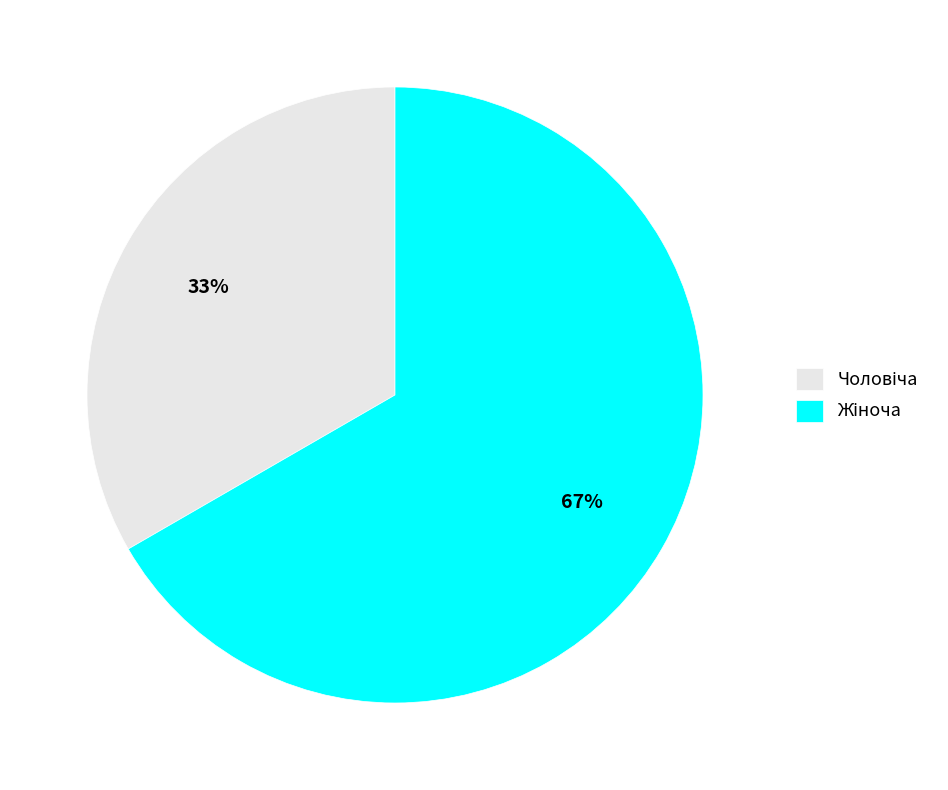

Does any single category account for the majority?

Yes